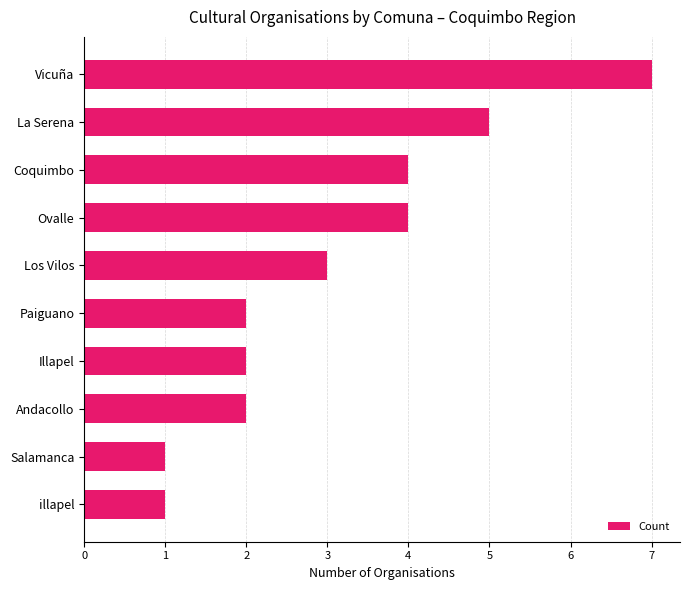

What position from the top is Ovalle?

4